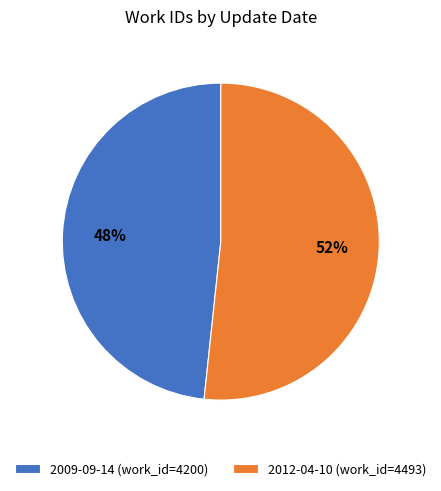

How many slices are in this pie chart?

2